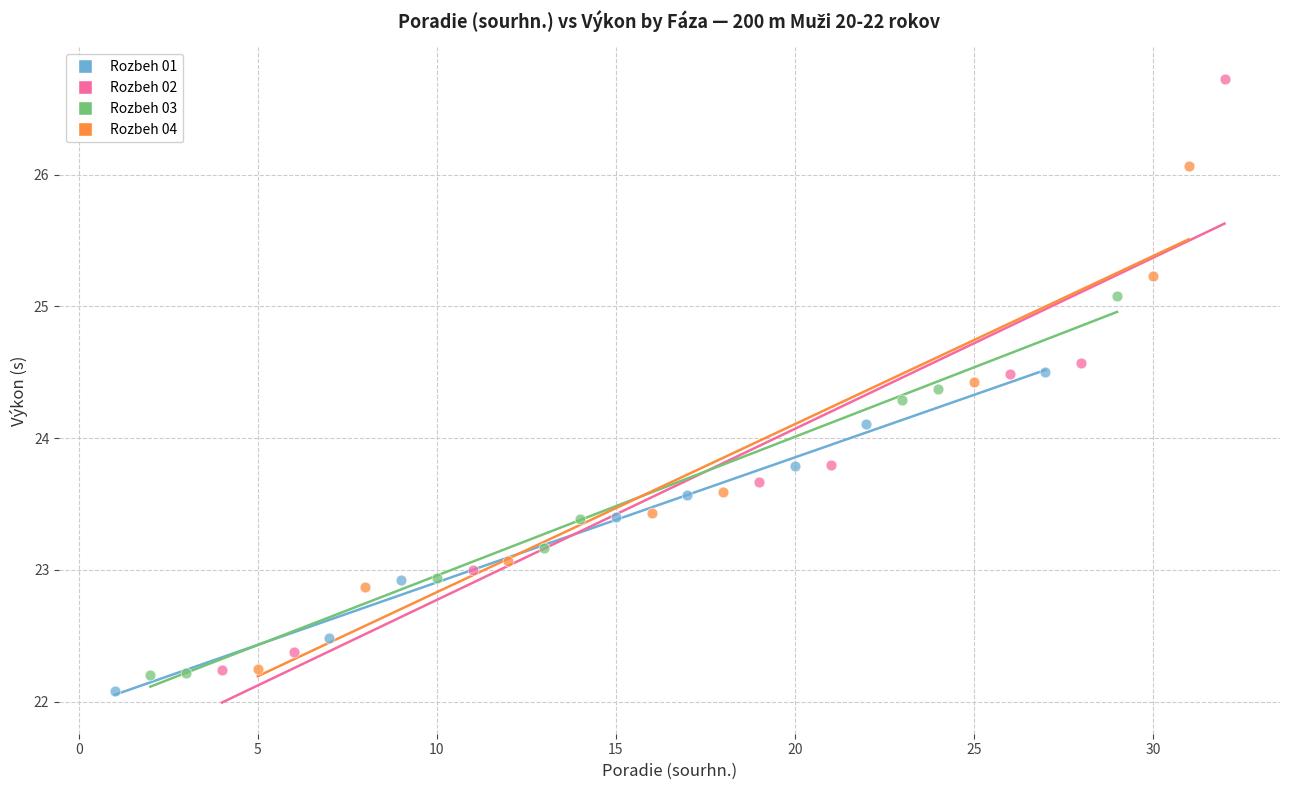

Which series has the largest Y range (max minus min)?

Rozbeh 02